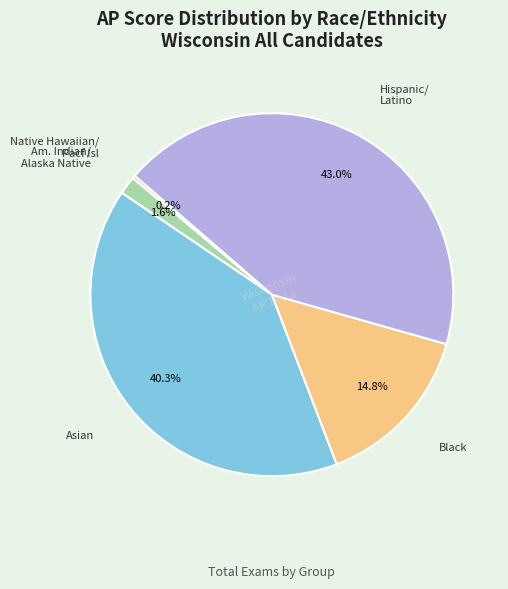

Does any single category account for the majority?

No